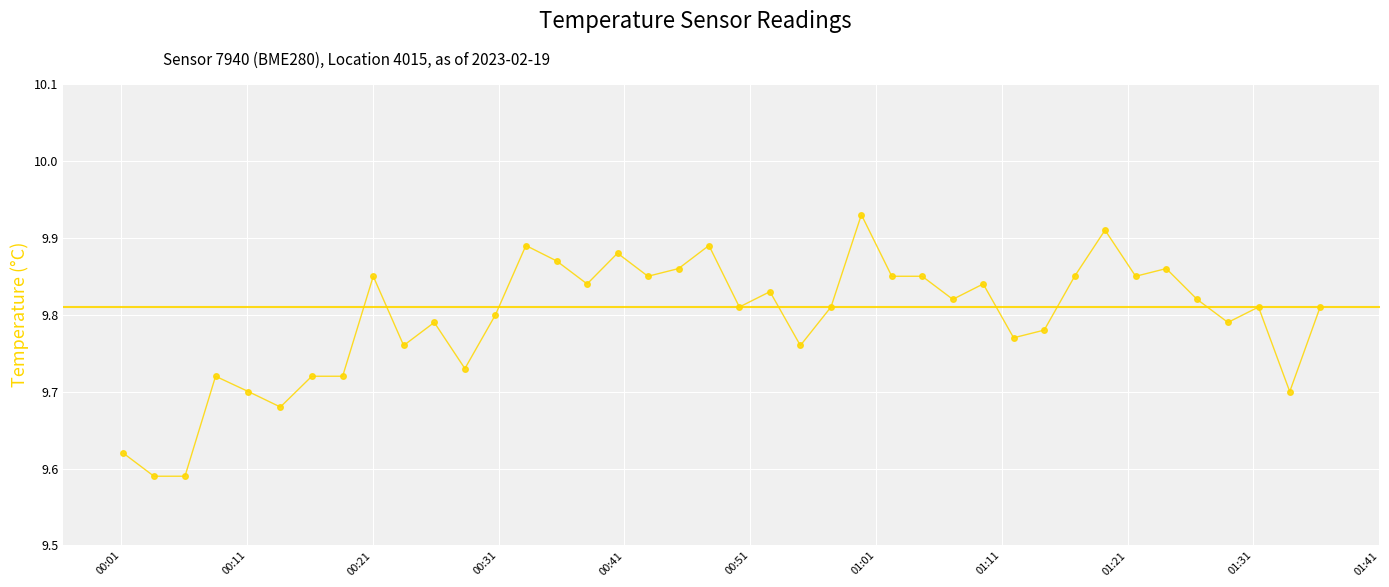

What is the difference between the maximum and minimum values?

0.3